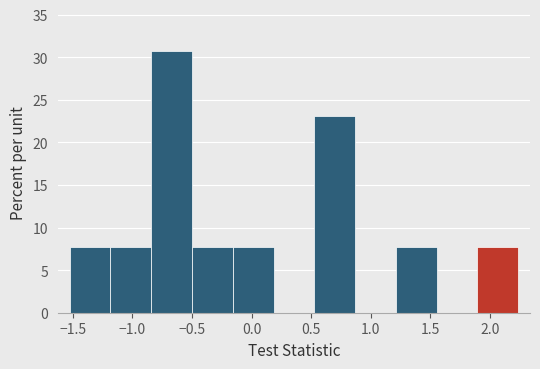

Which range on the x-axis has the tallest bar?

-0.85 to -0.50